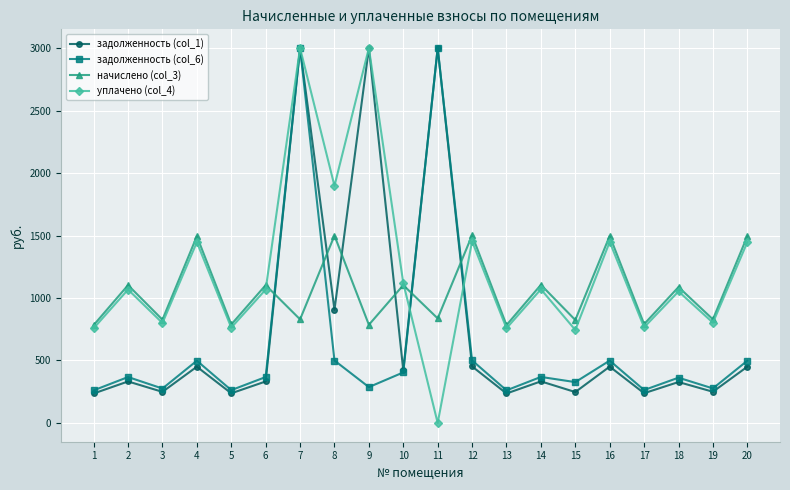

How many lines are shown in the chart?

4